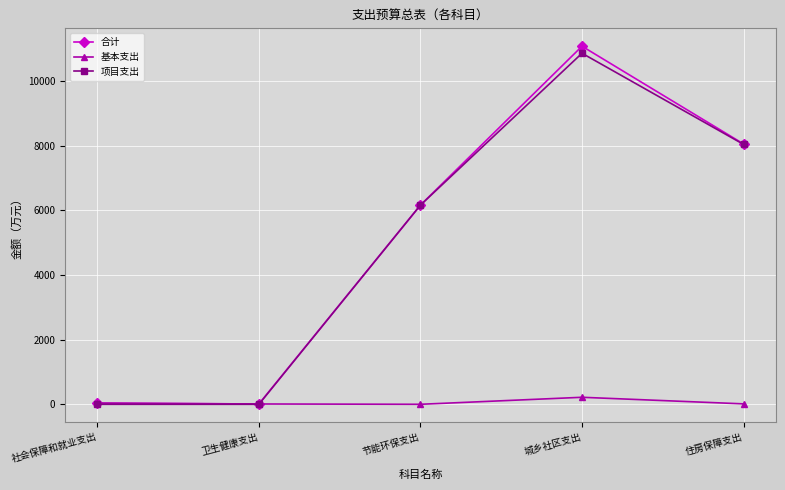

How many data points in 合计 are less than 6161?

2